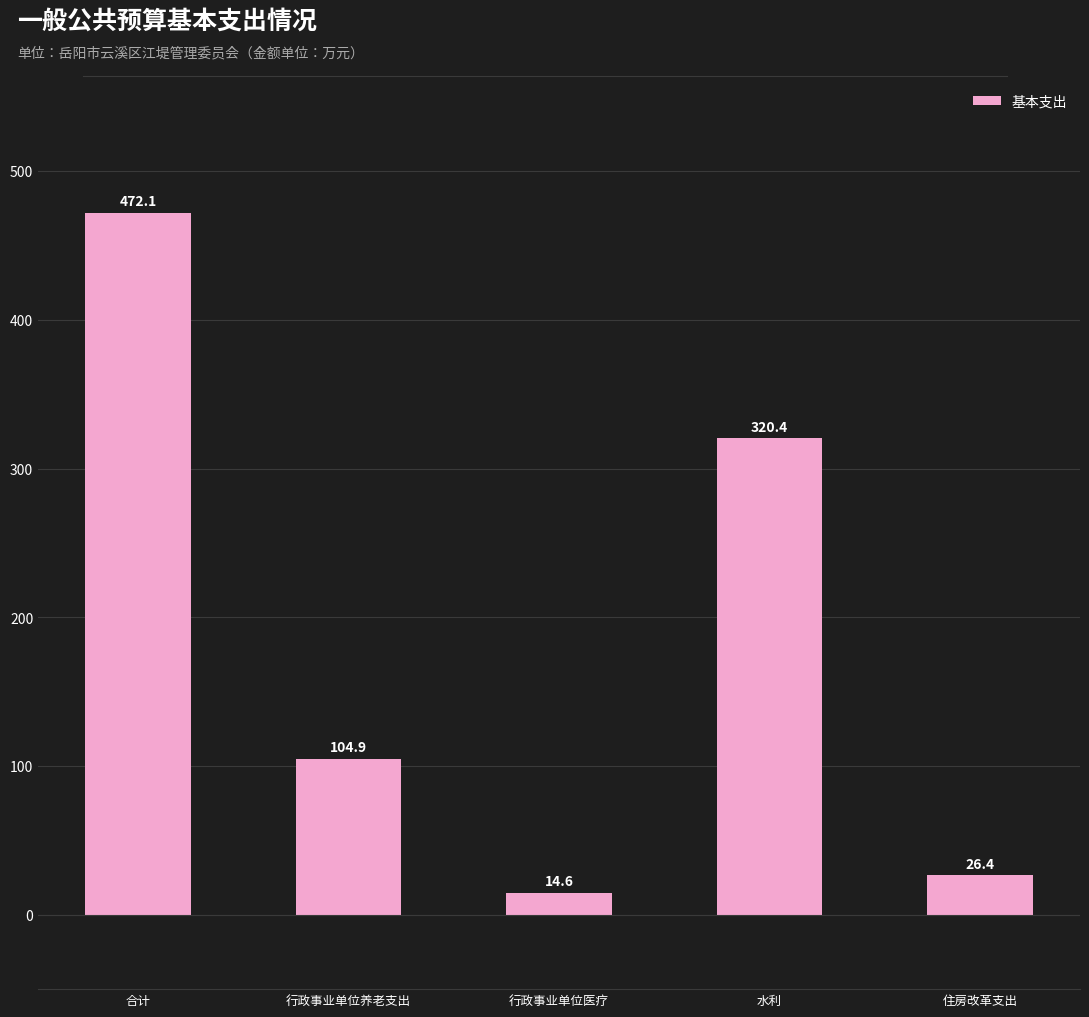

Reading left to right, list all the values displayed in this chart.

472.1	104.9	14.6	320.4	26.4